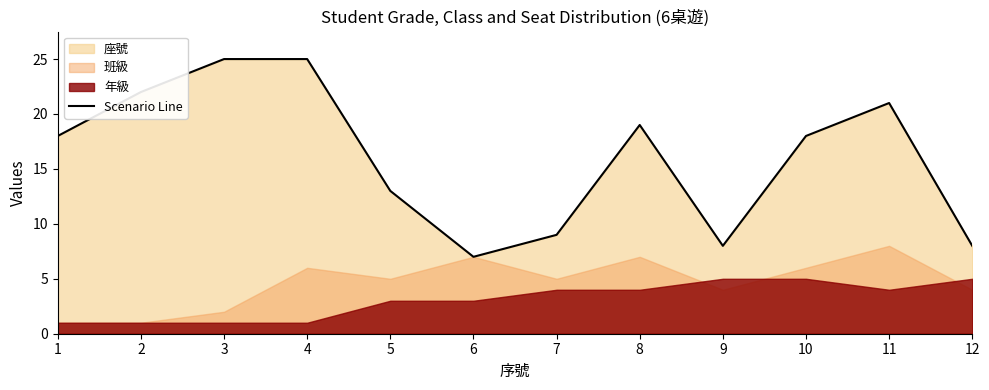

How many points are higher than both their immediate neighbors (excluding endpoints)?

2